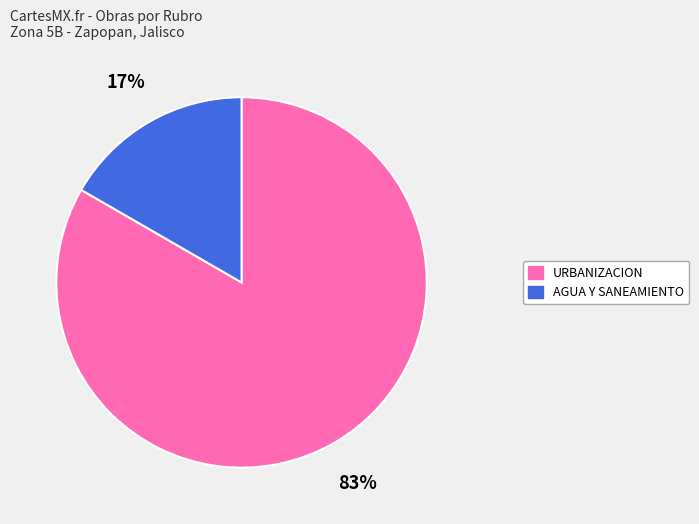

How many slices are in this pie chart?

2